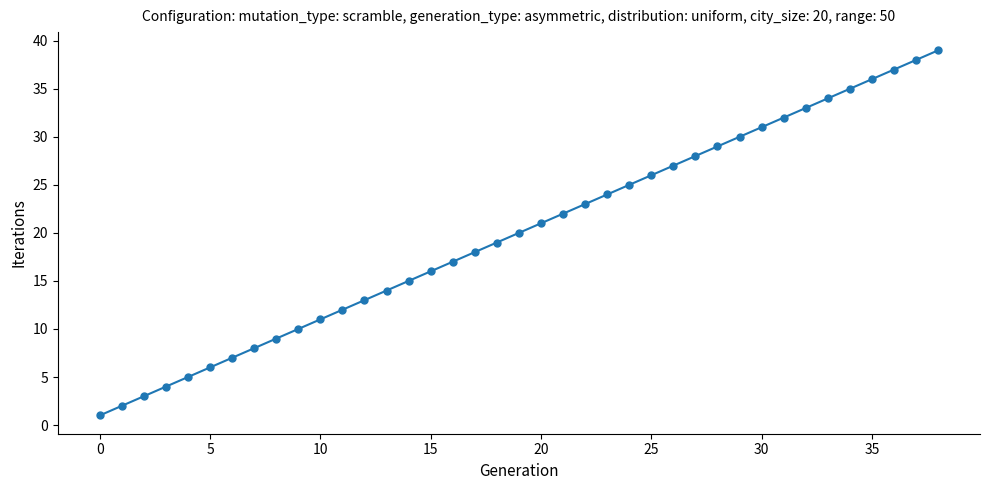

What is the value of the 21st point from the left?

21